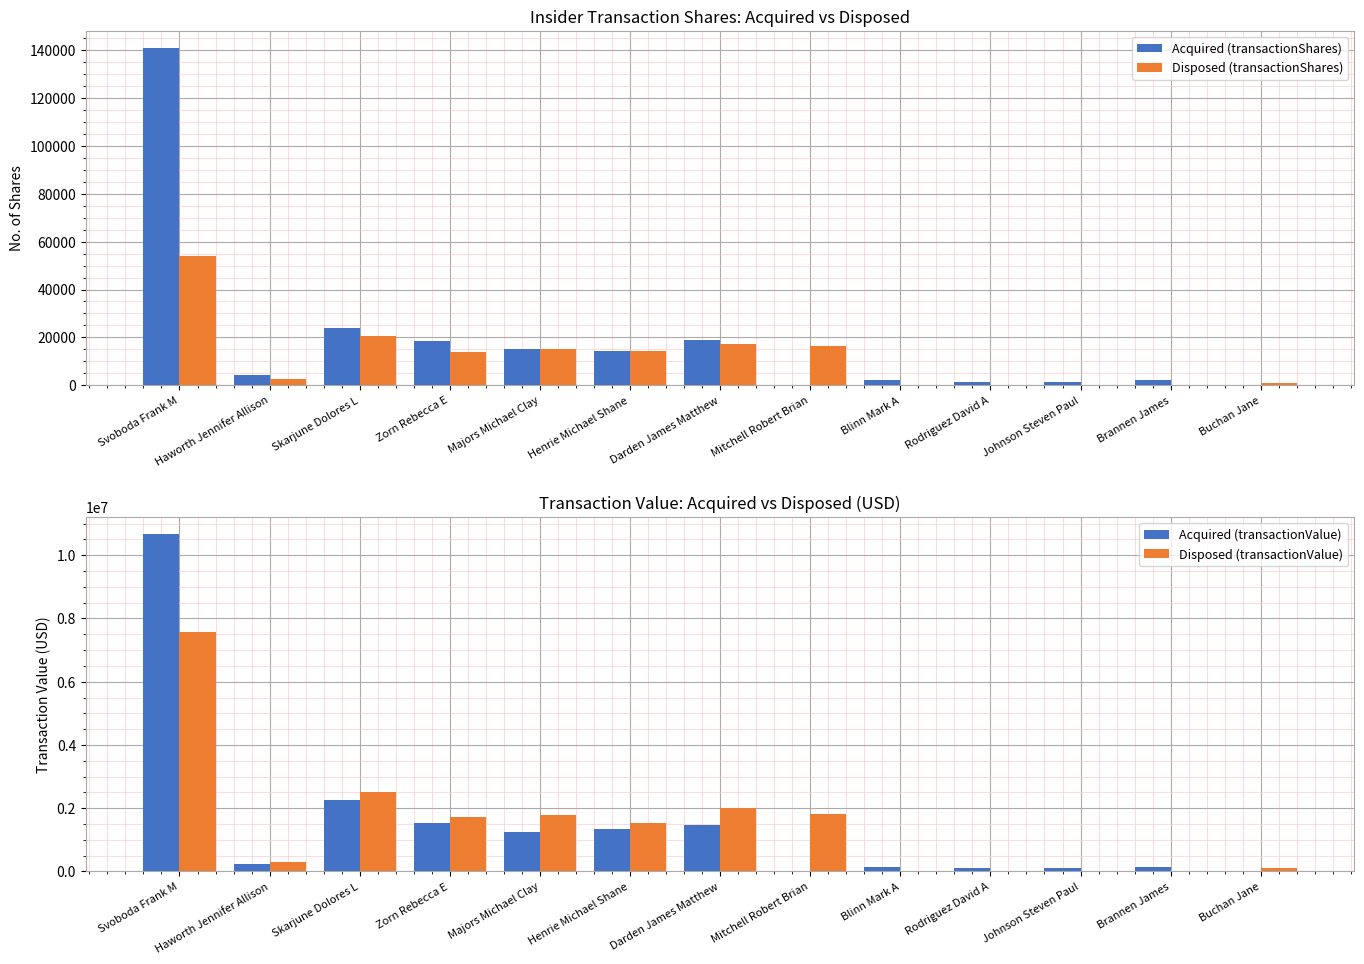

What is the value of the Acquired (transactionShares) bar at the 2nd from the left?

4500